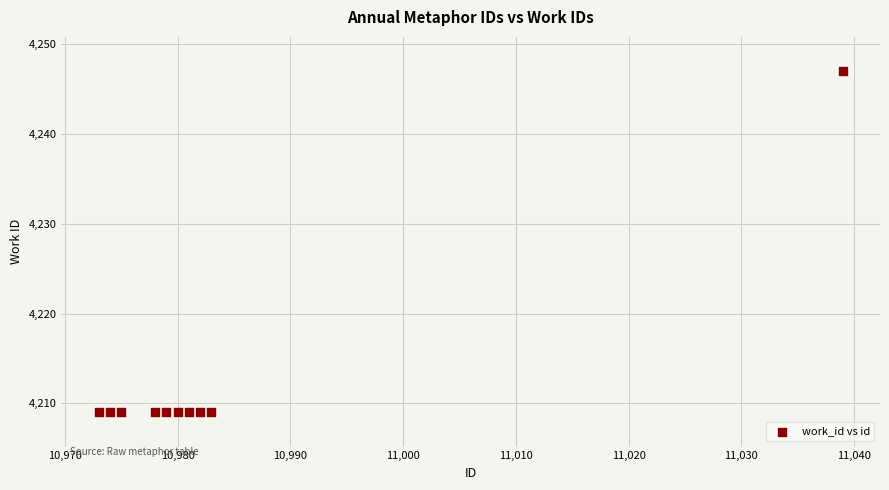

What is the range of Y values (max minus min)?

38